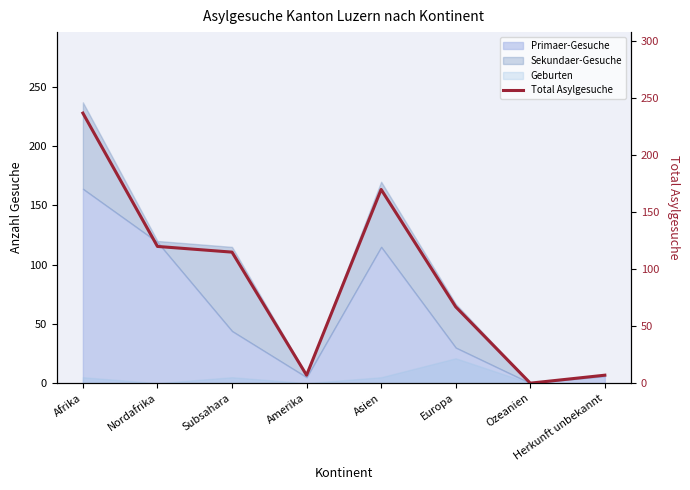

What is the value of the 5th point from the left?

170